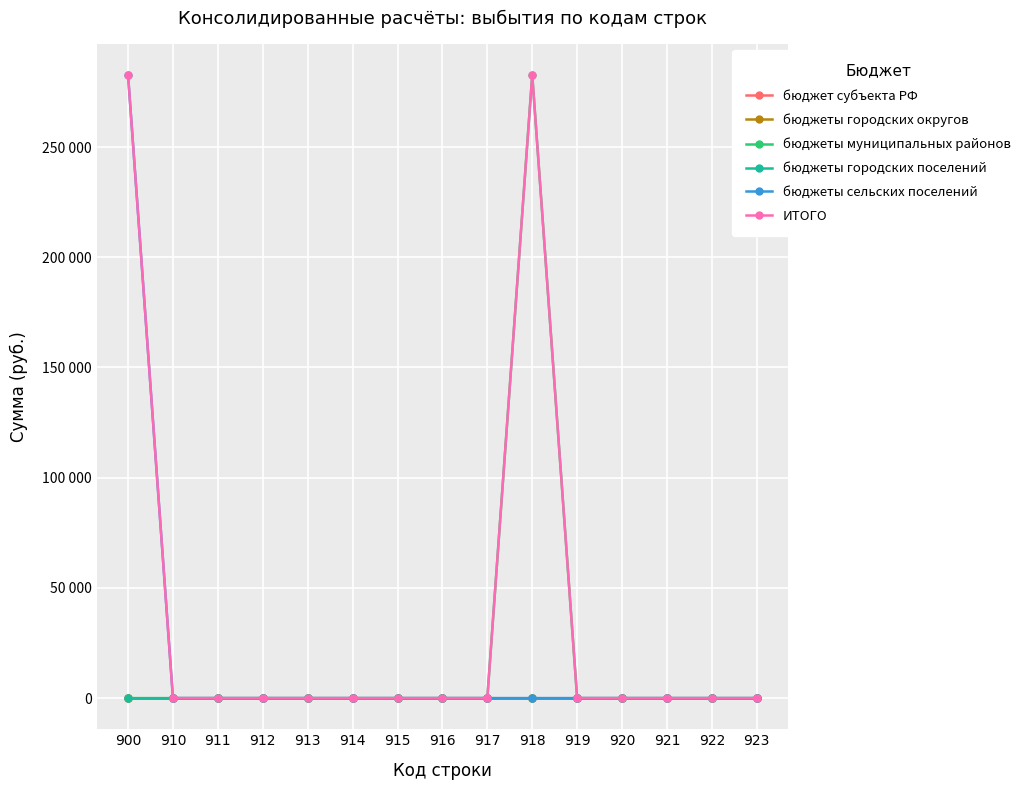

Reading left to right, extract all data points from this chart.

бюджет субъекта РФ: 900=0	910=0	911=0	912=0	913=0	914=0	915=0	916=0	917=0	918=0	919=0	920=0	921=0	922=0	923=0
бюджеты городских округов: 900=0	910=0	911=0	912=0	913=0	914=0	915=0	916=0	917=0	918=0	919=0	920=0	921=0	922=0	923=0
бюджеты муниципальных районов: 900=0	910=0	911=0	912=0	913=0	914=0	915=0	916=0	917=0	918=282750	919=0	920=0	921=0	922=0	923=0
бюджеты городских поселений: 900=0	910=0	911=0	912=0	913=0	914=0	915=0	916=0	917=0	918=0	919=0	920=0	921=0	922=0	923=0
бюджеты сельских поселений: 900=282750	910=0	911=0	912=0	913=0	914=0	915=0	916=0	917=0	918=0	919=0	920=0	921=0	922=0	923=0
ИТОГО: 900=282750	910=0	911=0	912=0	913=0	914=0	915=0	916=0	917=0	918=282750	919=0	920=0	921=0	922=0	923=0